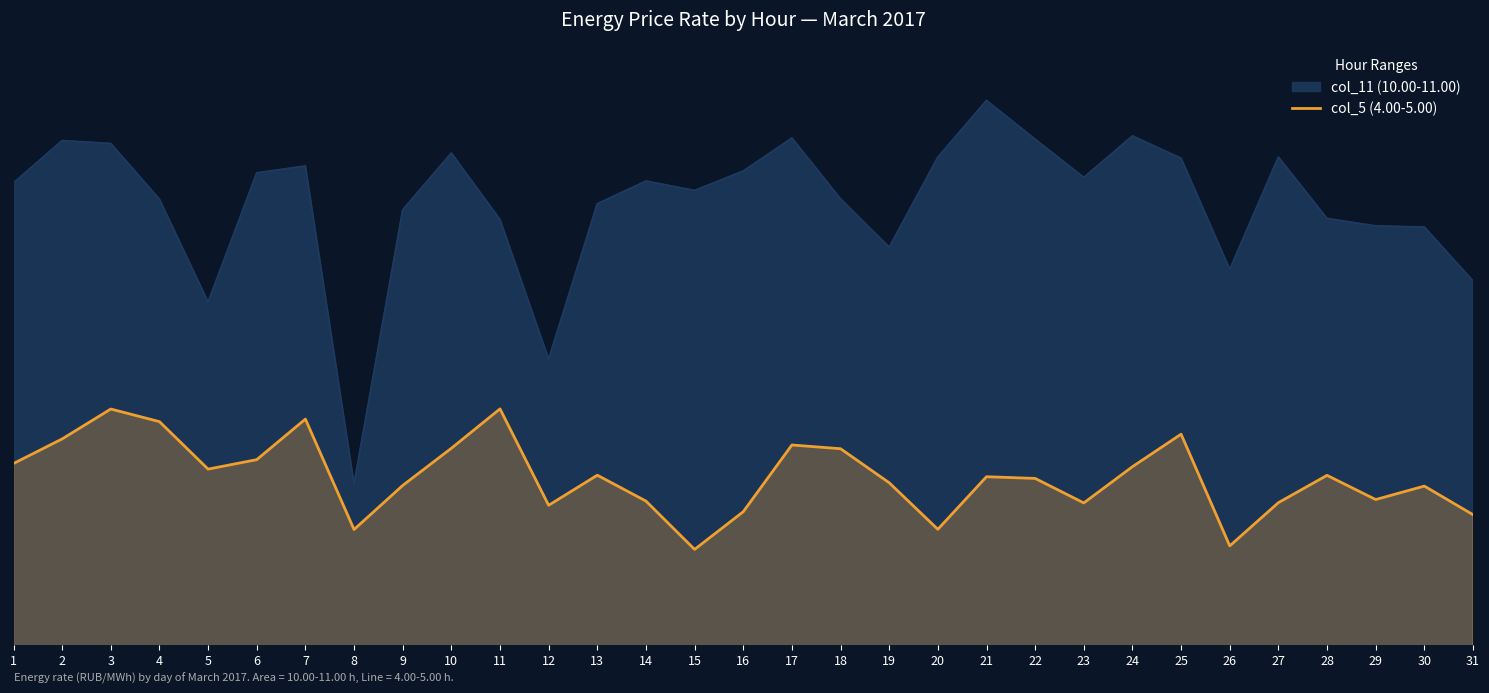

At which label is the value closest to 1047?

22